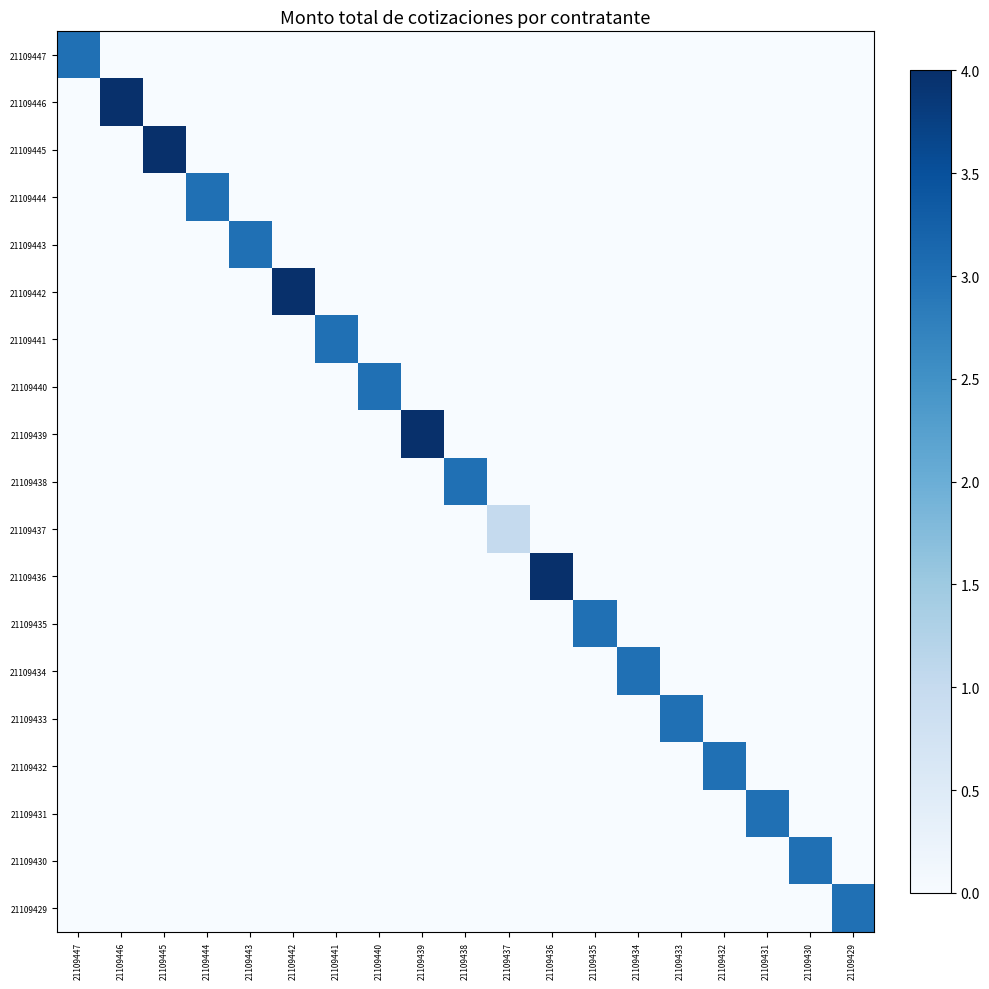

Rank the series by their maximum value, from highest to lowest.

21109446, 21109445, 21109442, 21109439, 21109436, 21109447, 21109444, 21109443, 21109441, 21109440, 21109438, 21109435, 21109434, 21109433, 21109432, 21109431, 21109430, 21109429, 21109437